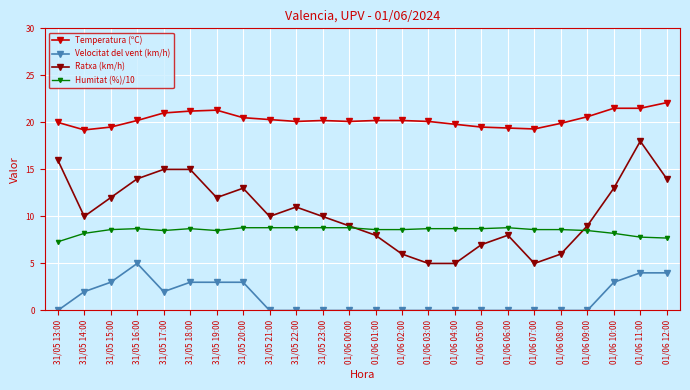

At which category is the sum across all series the highest?

01/06 11:00